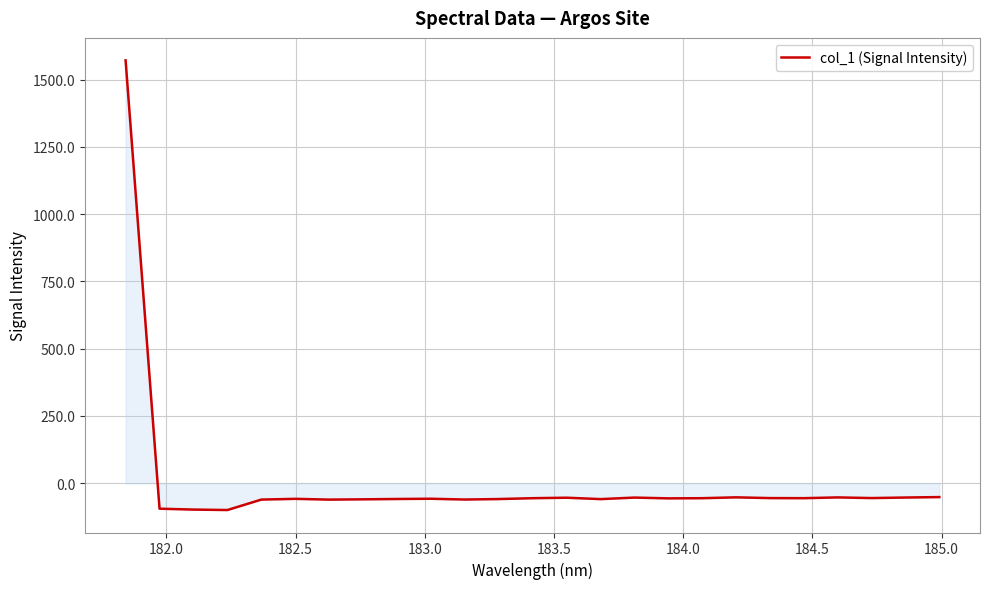

How many lines are shown in the chart?

1